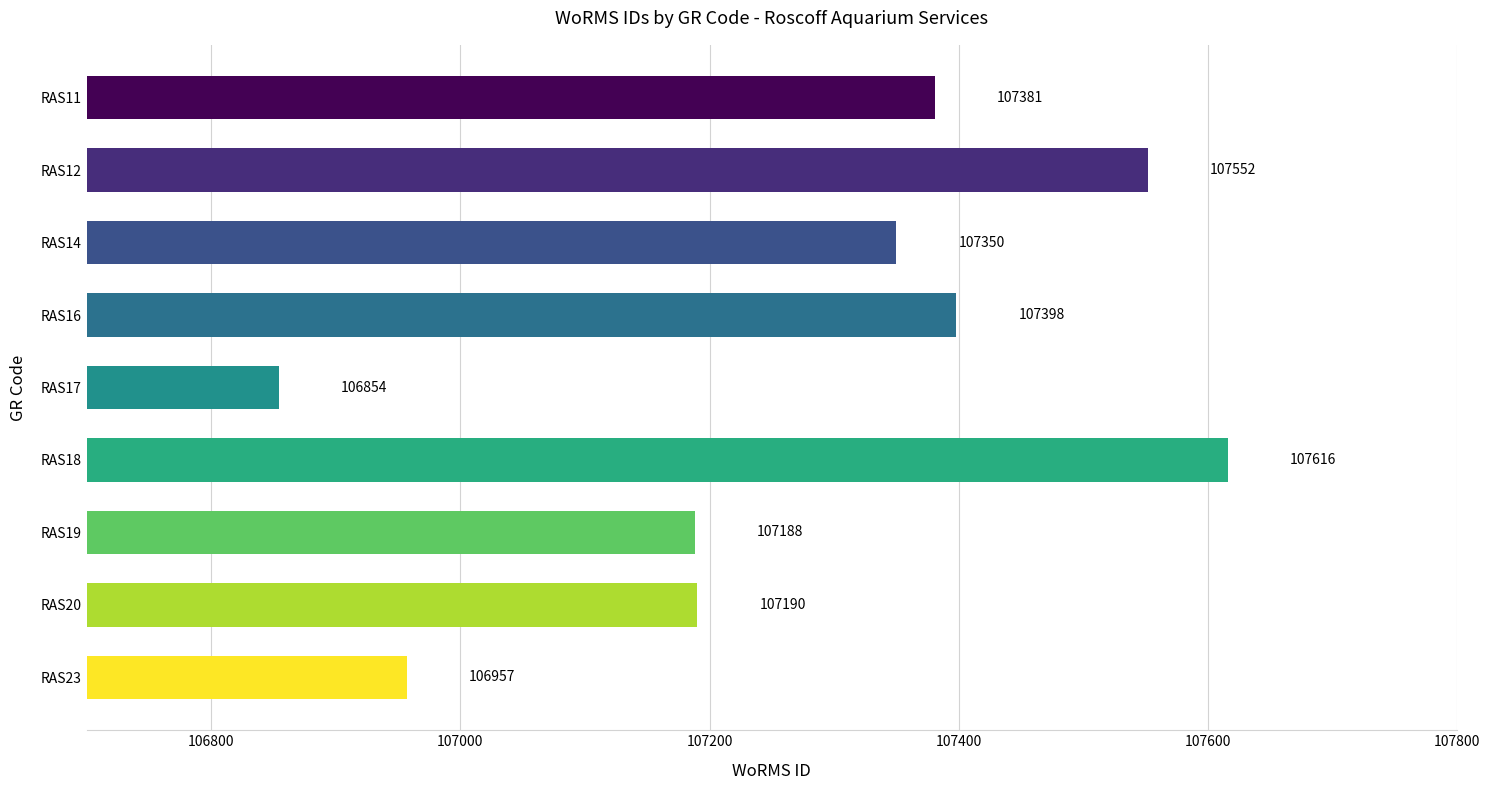

What is the value of the 8th bar from the top?

107190